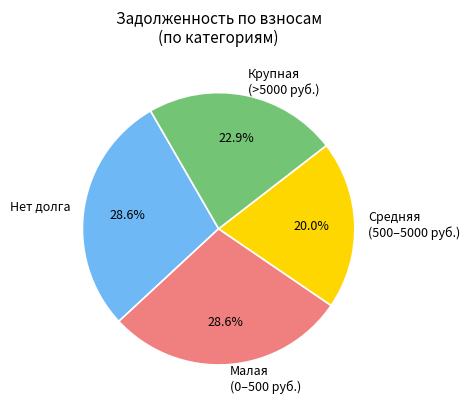

Does Нет долга account for over 50% of the chart?

No